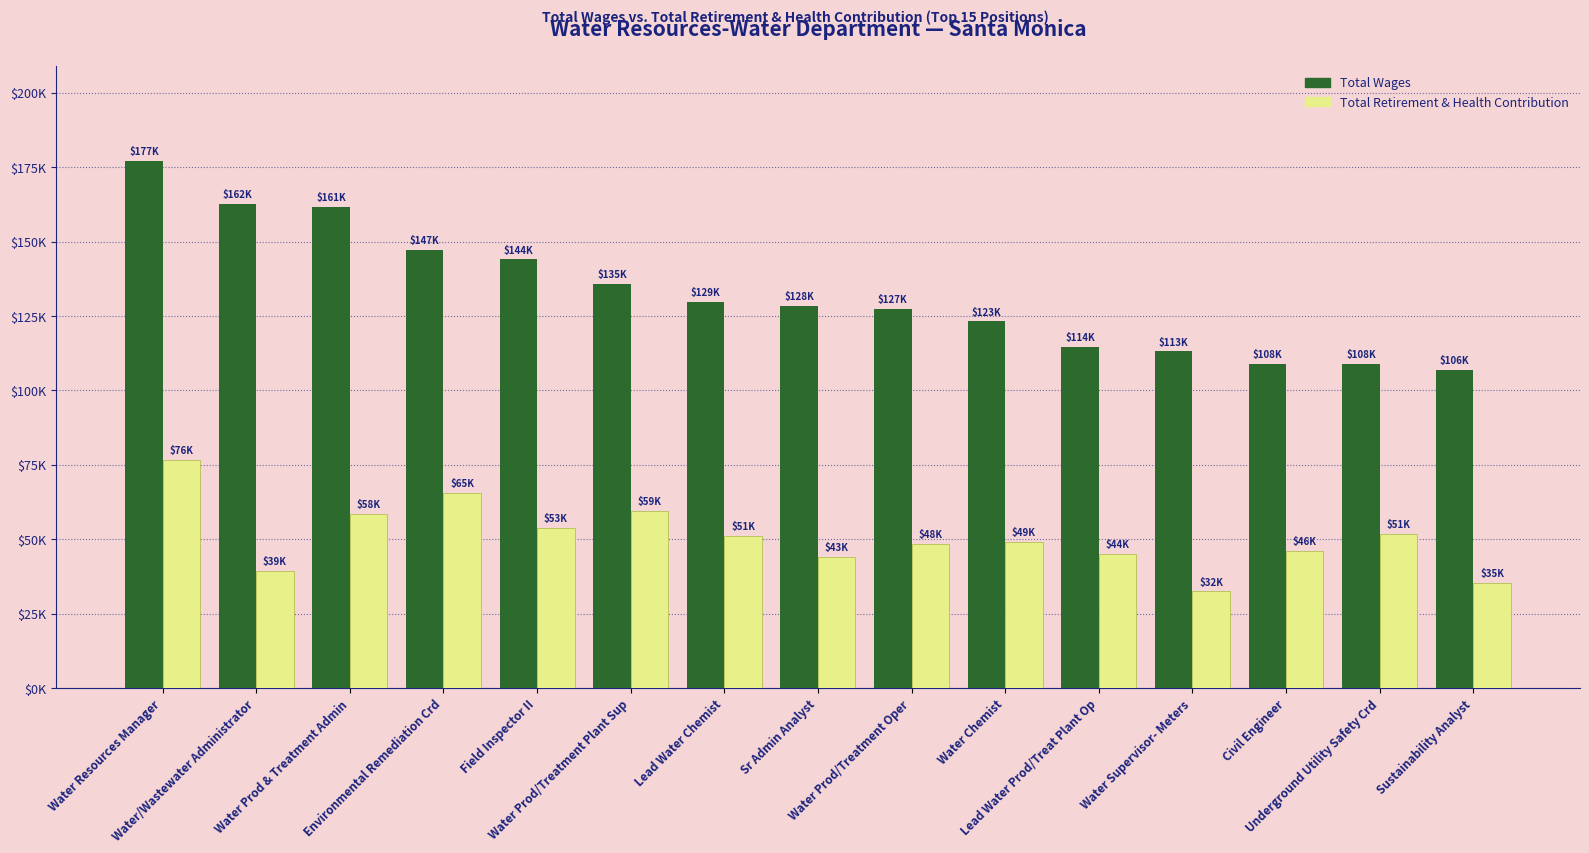

Are the bars grouped side by side (vs. stacked)?

Yes